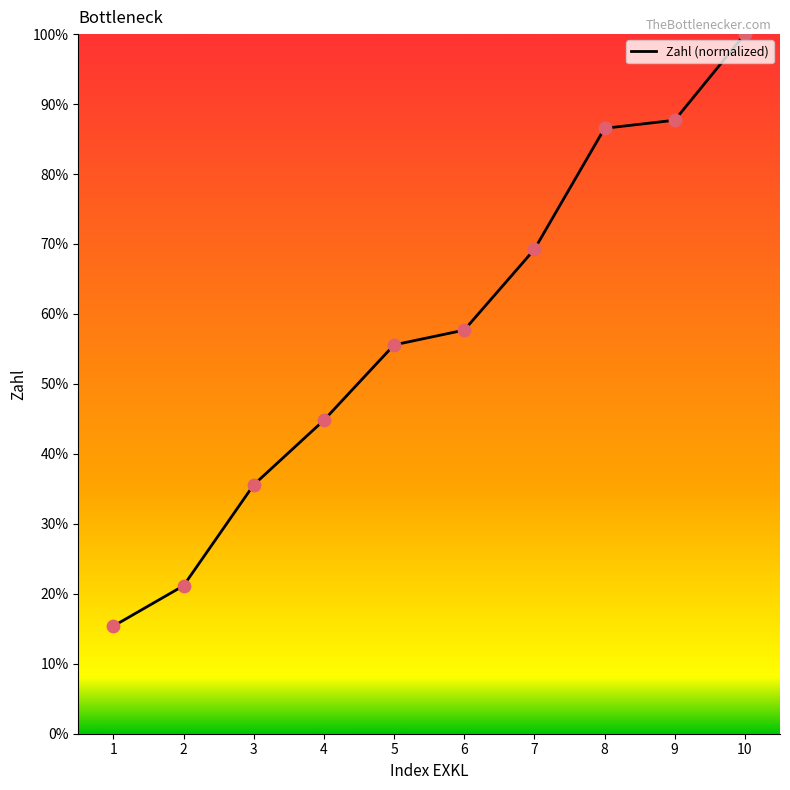

What is the ratio of the value at 7 to the value at 9?

0.8